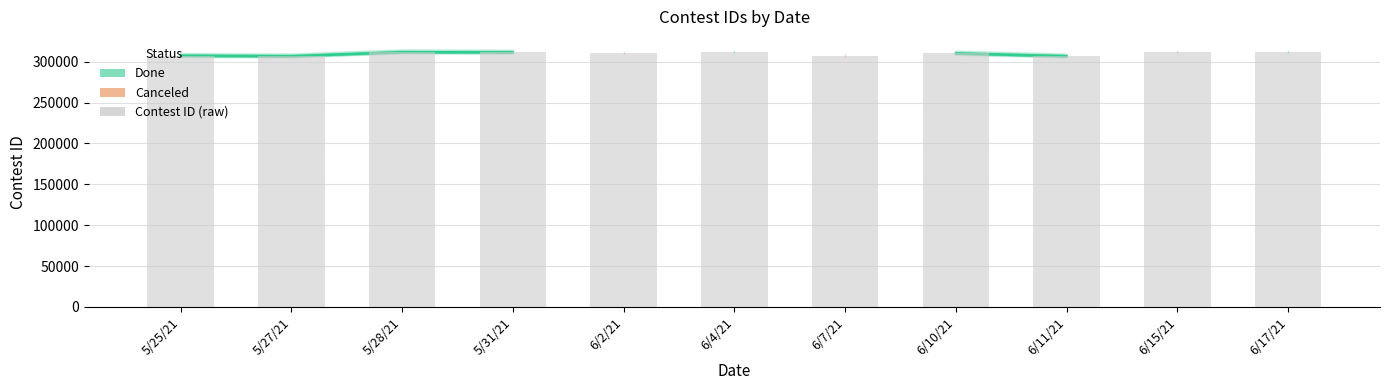

What is the value of the 11th bar from the left?

311637